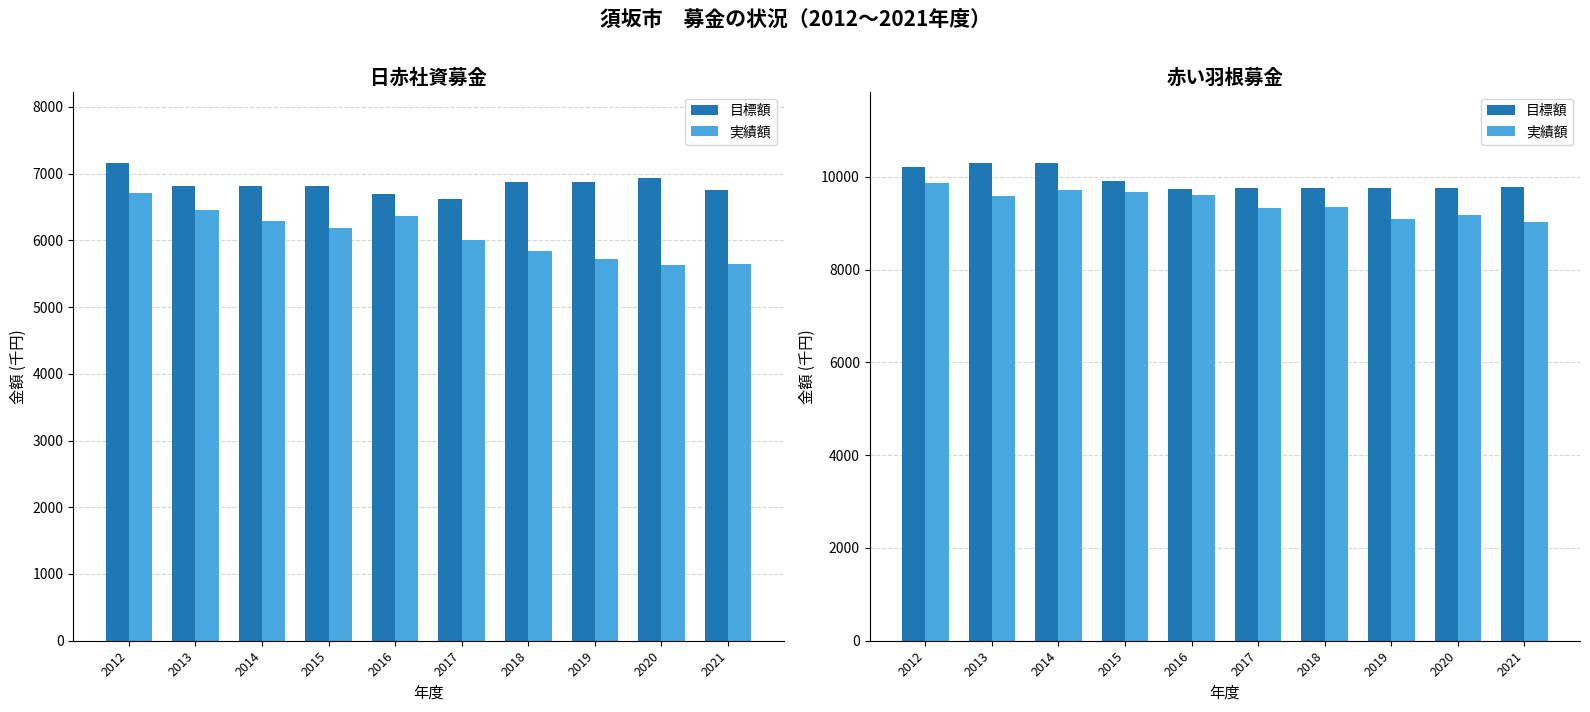

Is it true that 目標額 equals 9757 at 2020?

True